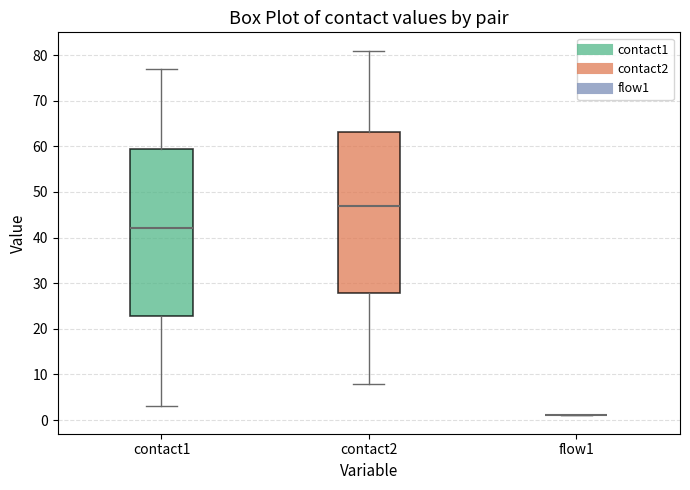

Where does the lower whisker of the box for contact2 end on the y-axis? The values are not printed on the chart, so give them approximately, as read against the axis.

8